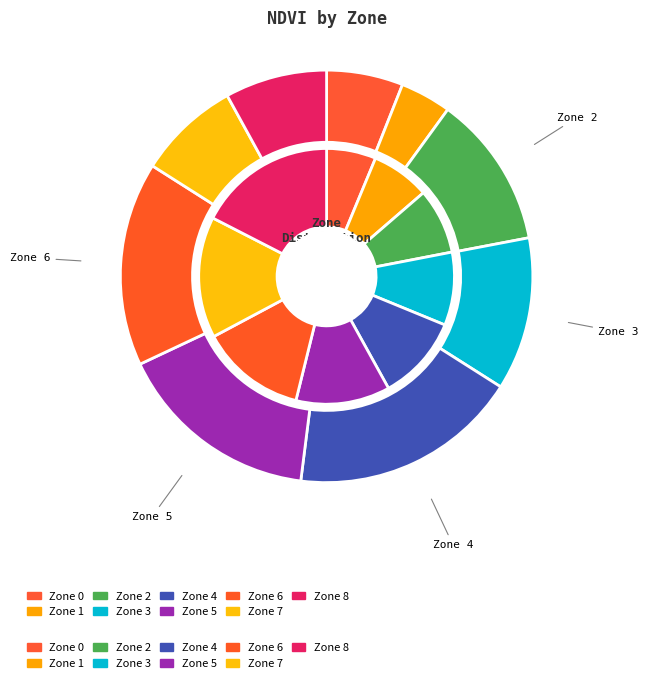

How many segments does this pie chart have?

8